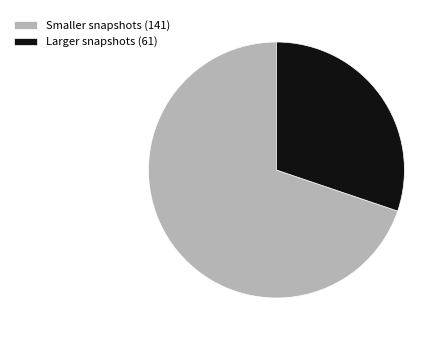

Do Larger snapshots (61) and Smaller snapshots (141) together represent more than half of the pie?

Yes